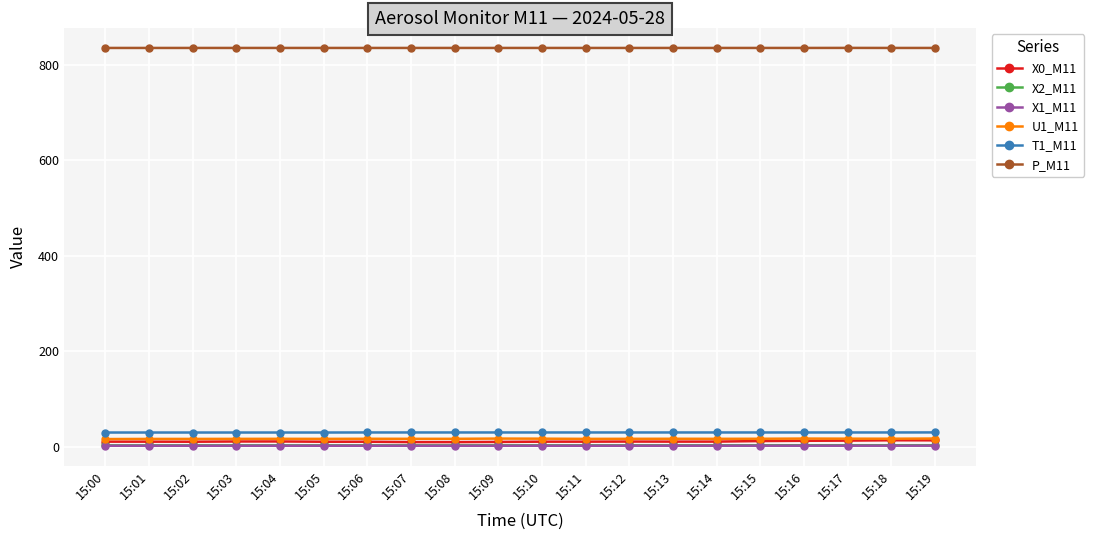

What is the lowest value of the P_M11 series?

835.5